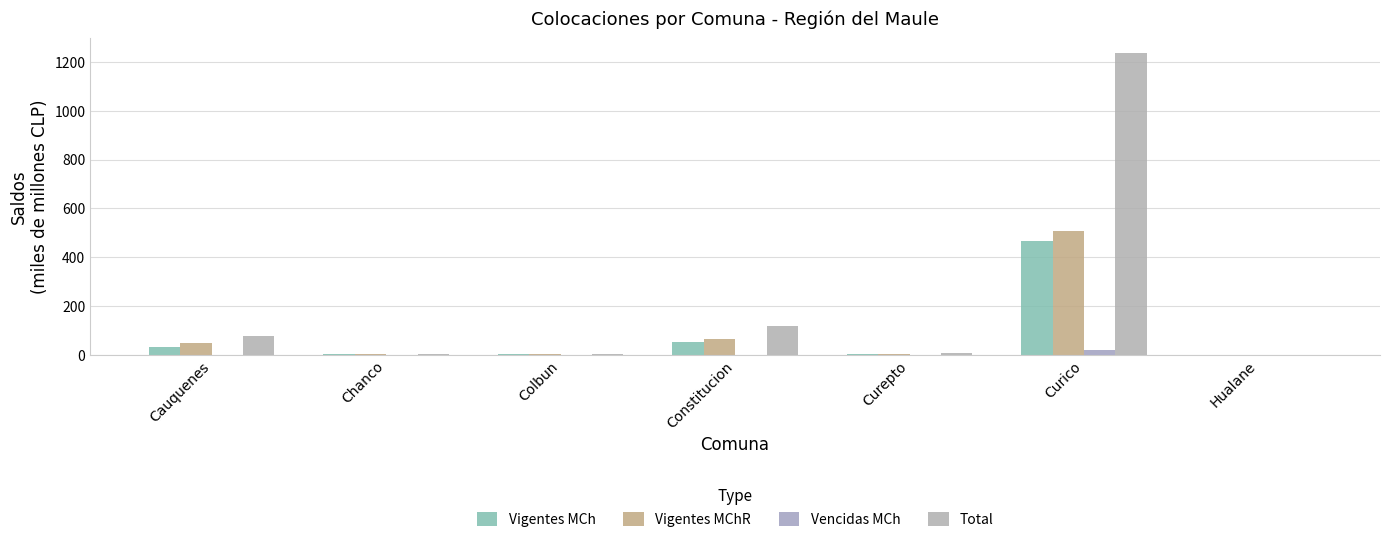

Are the bars grouped side by side (vs. stacked)?

Yes